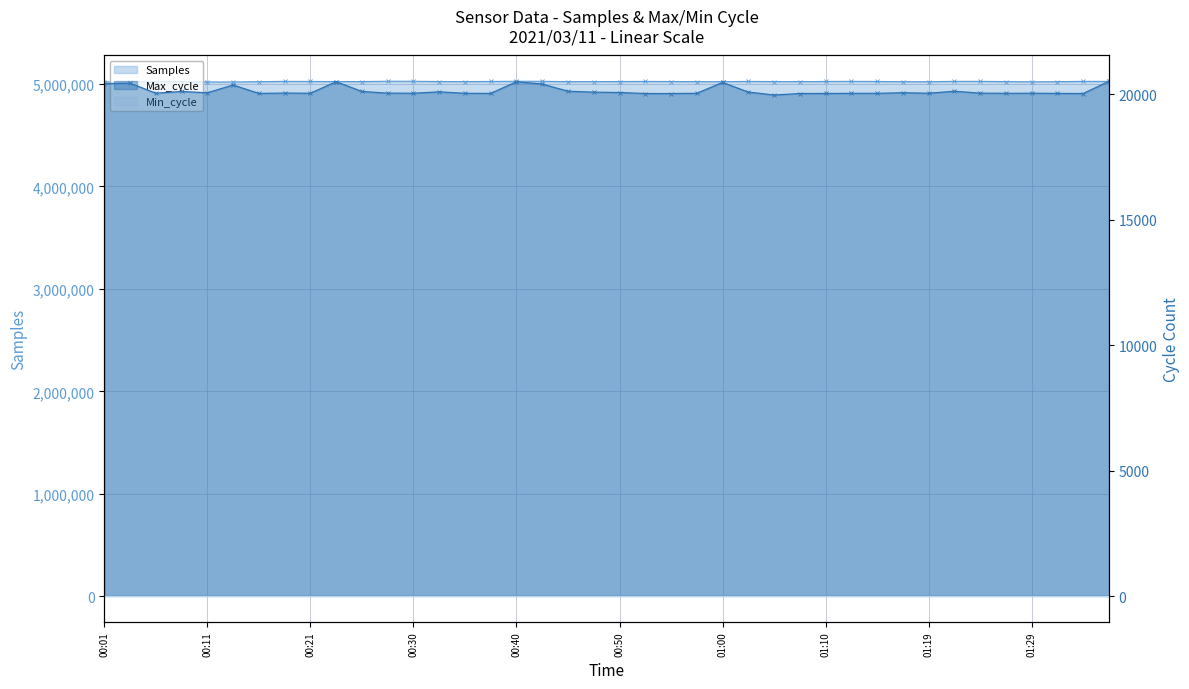

True or false: Samples has a value of 5026185 at 00:40.

True